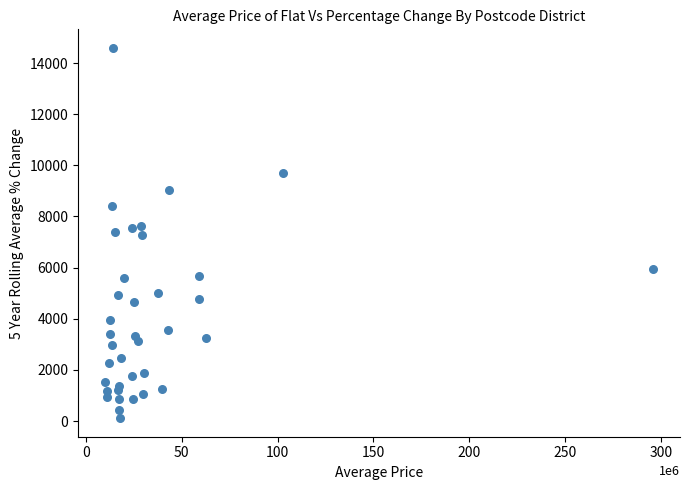

What is the range of X values (max minus min)?

285407580.0